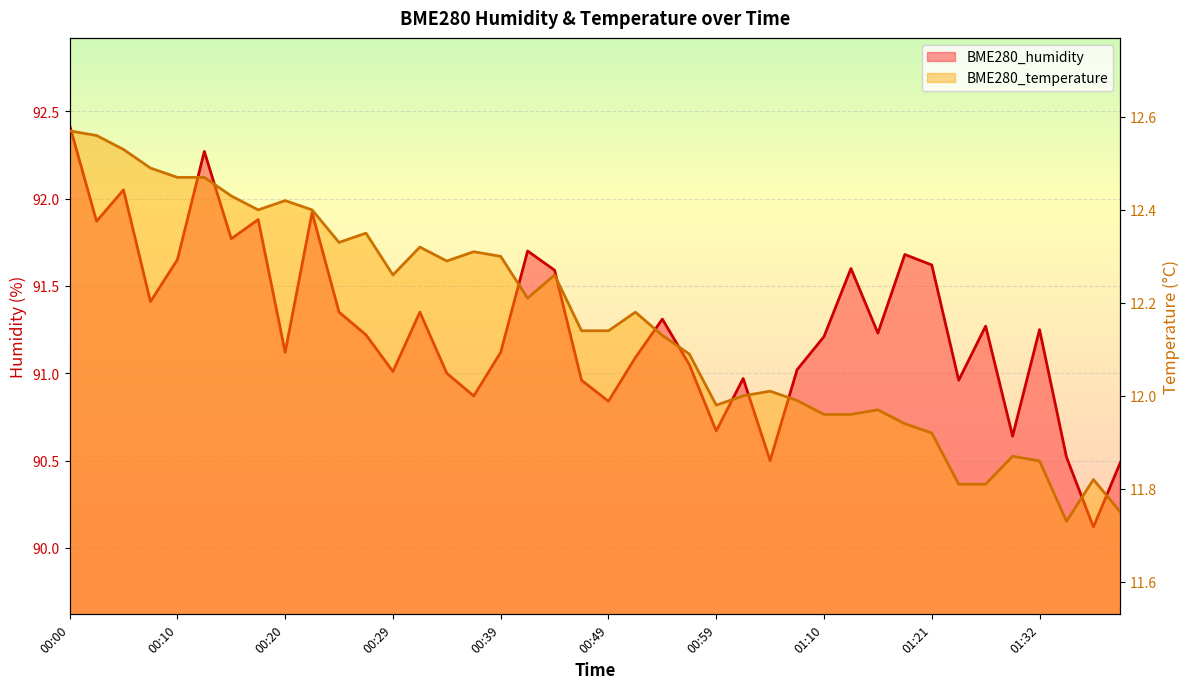

Rank the categories by BME280_humidity value from highest to lowest.

00:00, 00:12, 00:05, 00:22, 00:17, 00:02, 00:15, 00:41, 01:19, 00:10, 01:21, 01:13, 00:44, 00:07, 00:24, 00:32, 00:55, 01:27, 01:32, 01:16, 00:27, 01:10, 00:20, 00:39, 00:52, 00:57, 01:07, 00:29, 00:34, 01:02, 00:47, 01:24, 00:37, 00:49, 00:59, 01:30, 01:35, 01:04, 01:40, 01:37